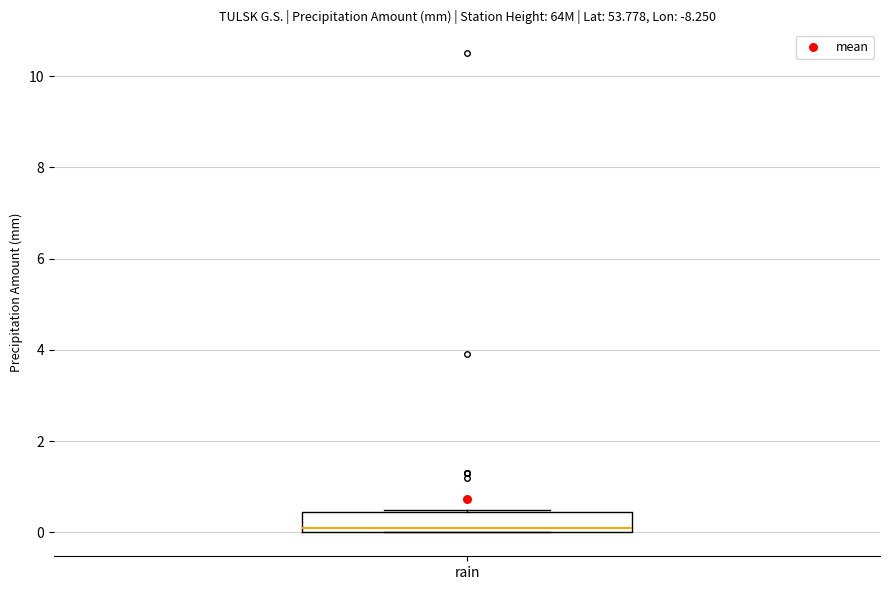

Transcribe this box plot: give where the median line is, the range the box spans, and where the two whiskers end, as read against the y-axis. The values are not printed on the chart, so give them approximately, as read against the axis.

median 0.2, box 0.0 to 0.4, whiskers 0.0 to 0.6